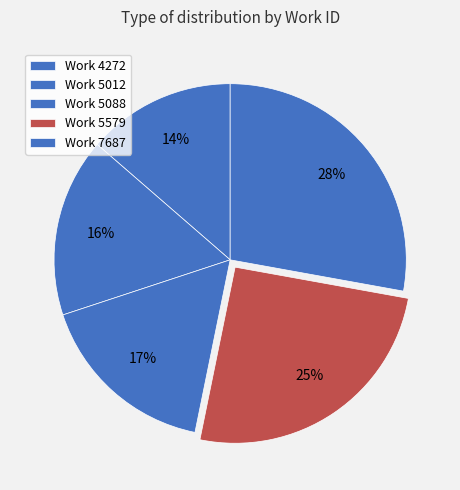

How many segments does this pie chart have?

5